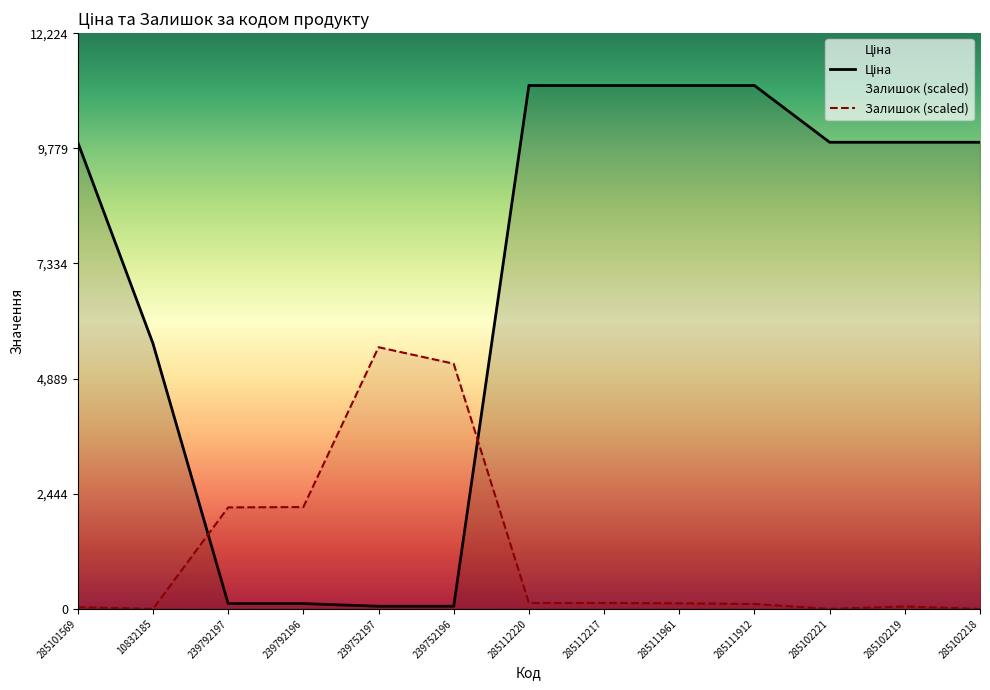

What is the total value across all series at 285102218?

9908.5